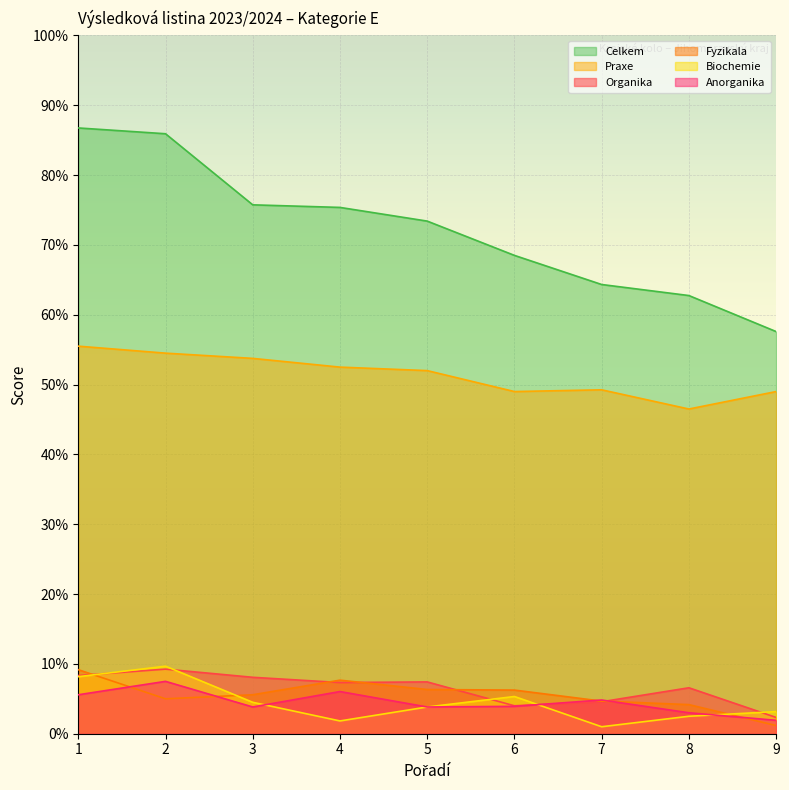

Between which two adjacent categories do Fyzikala and Organika first intersect?

1 and 2